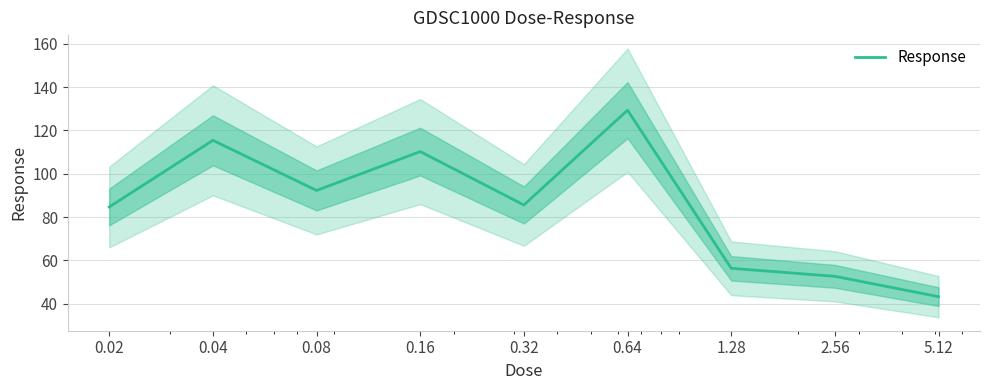

At which category does the data reach its first local valley?

0.08